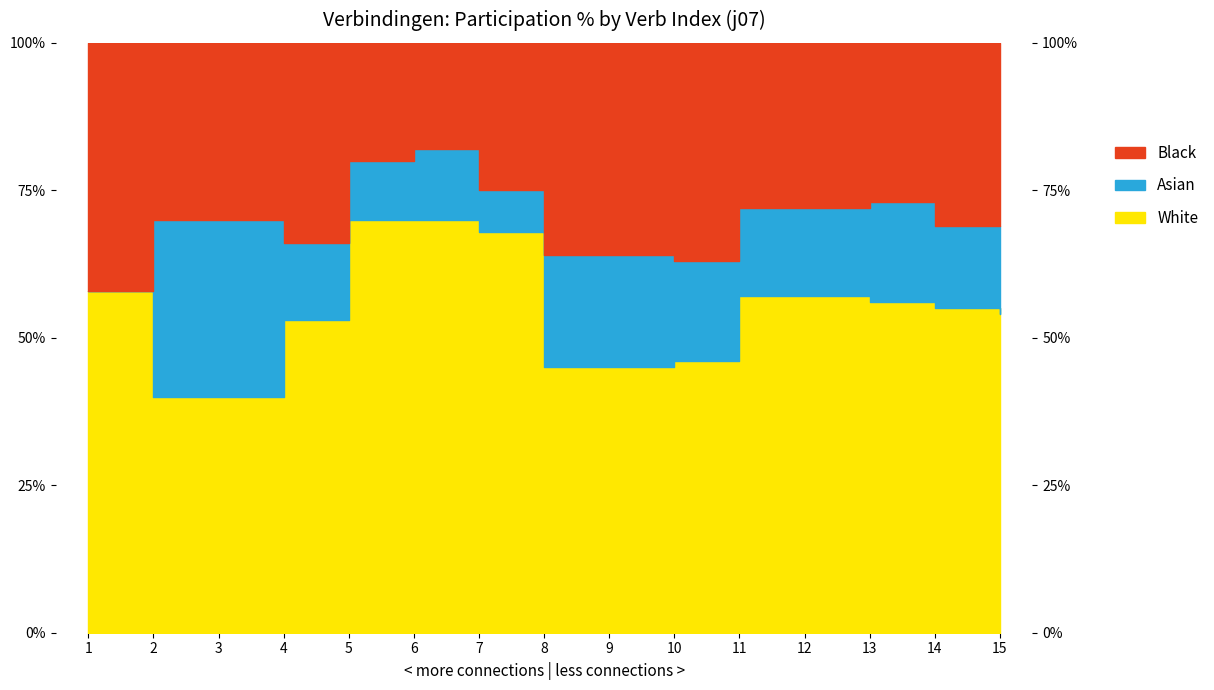

True or false: Black and White cross at least once.

False